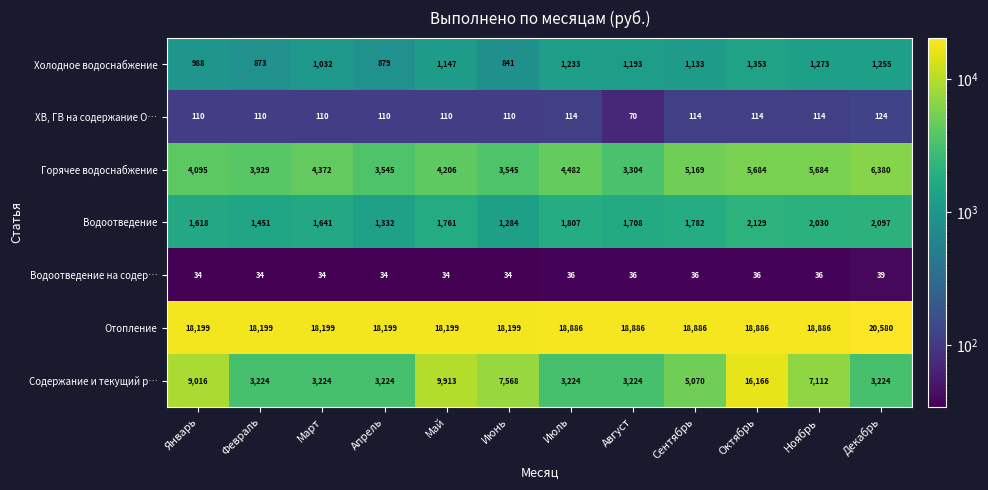

How many categories are shown in the chart?

12